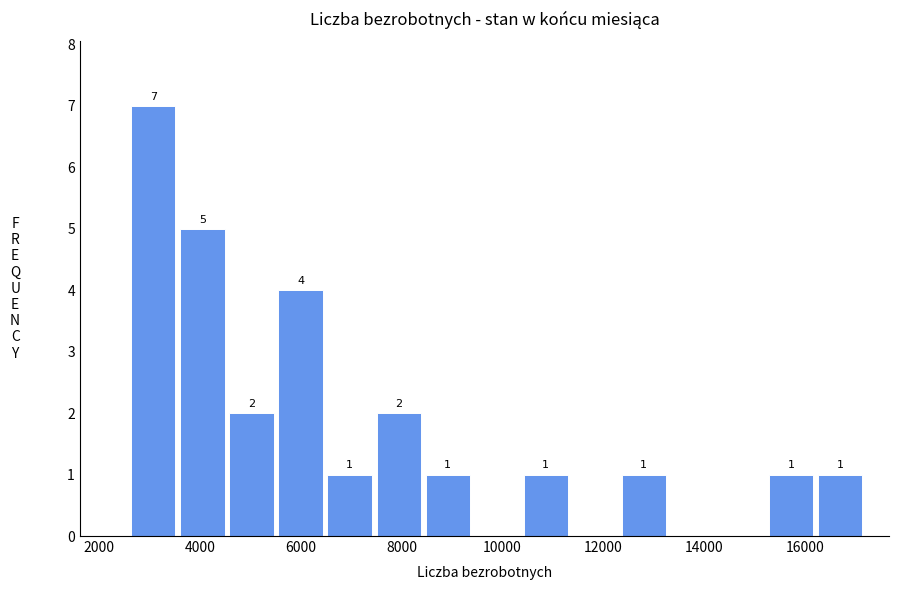

Which range on the x-axis has the tallest bar?

2600 to 3600